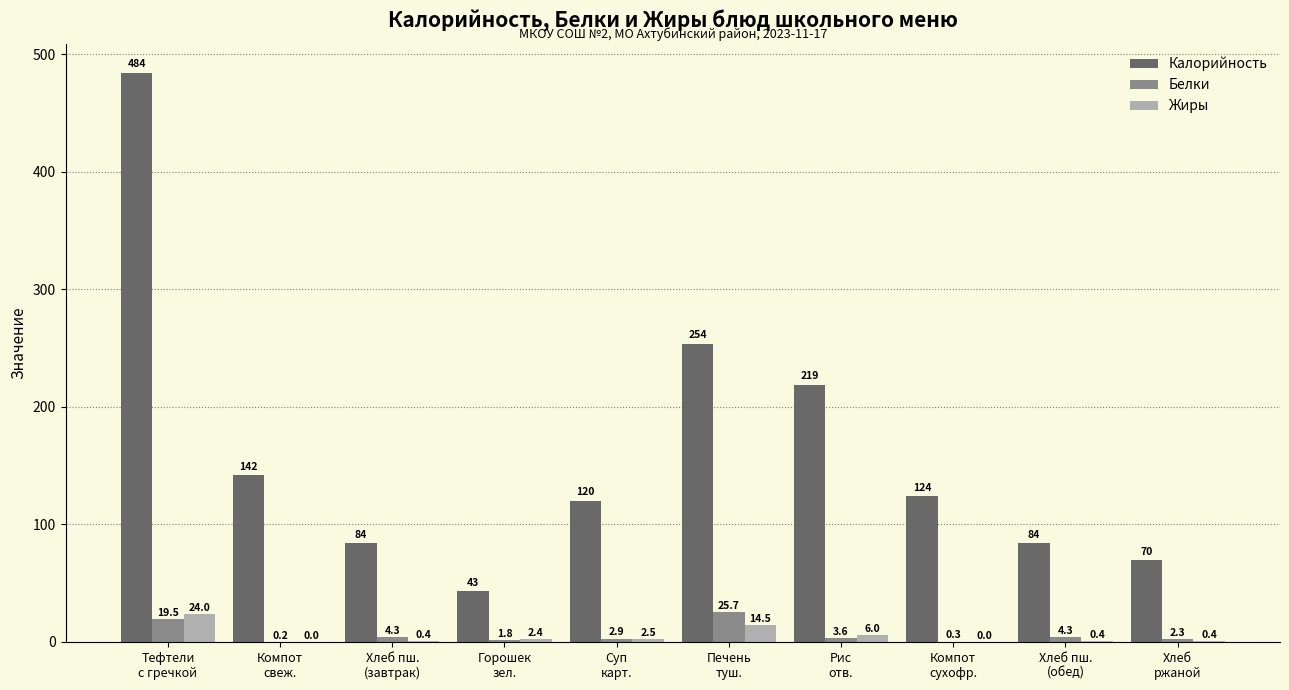

Which series changed the most between Печень
туш. and Рис
отв.?

Калорийность